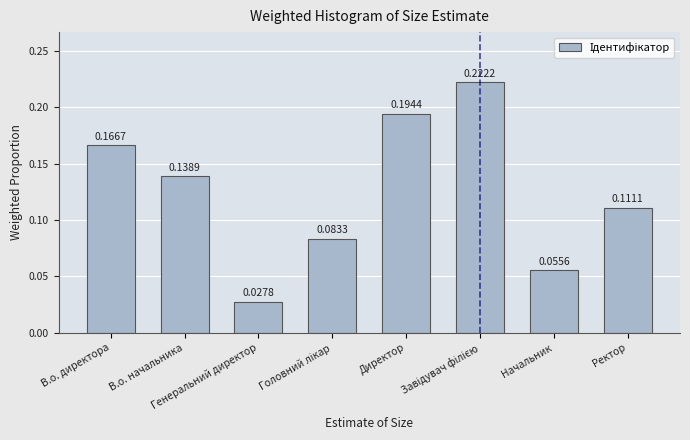

What is the sum of all values?

1.0